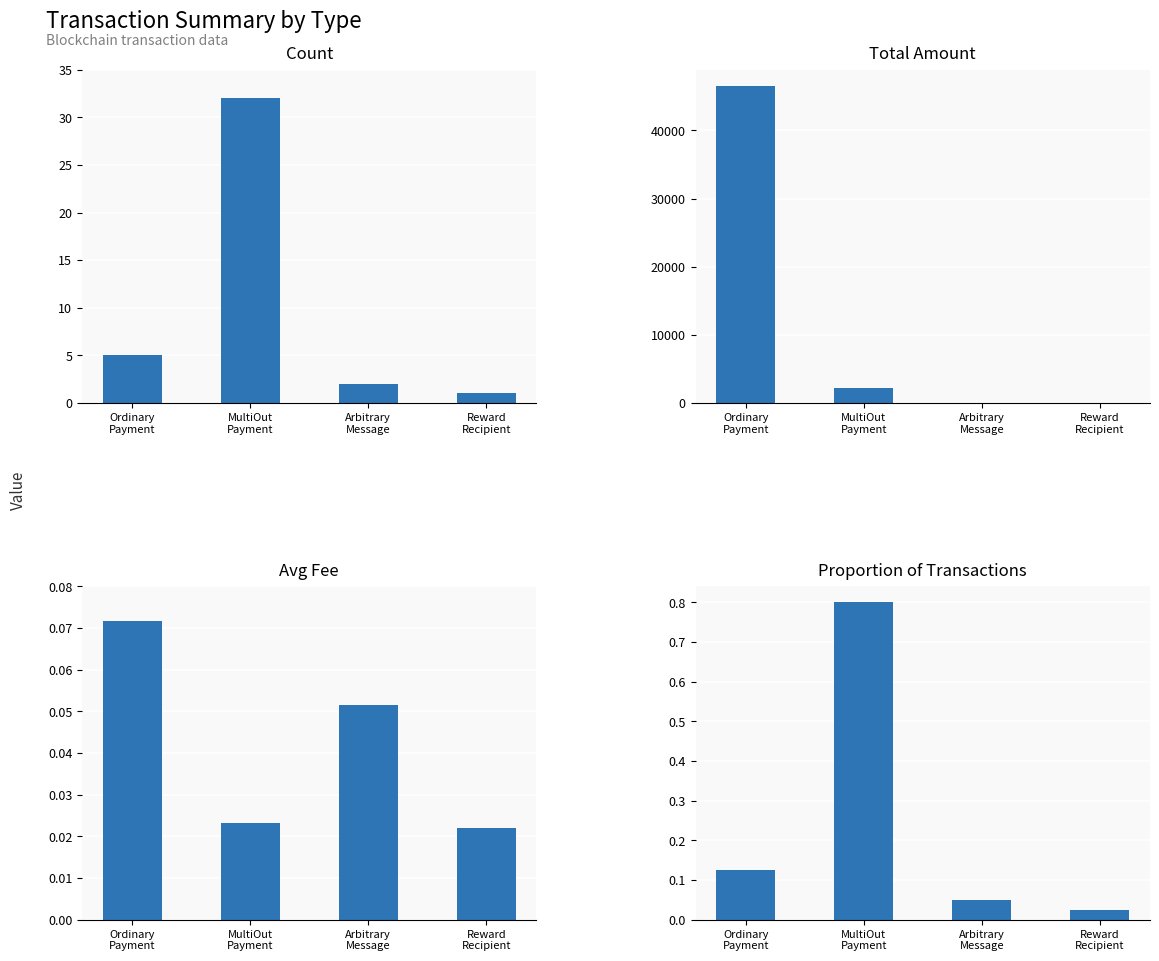

List the labels in order of Total Amount value, smallest first.

Arbitrary
Message, Reward
Recipient, MultiOut
Payment, Ordinary
Payment